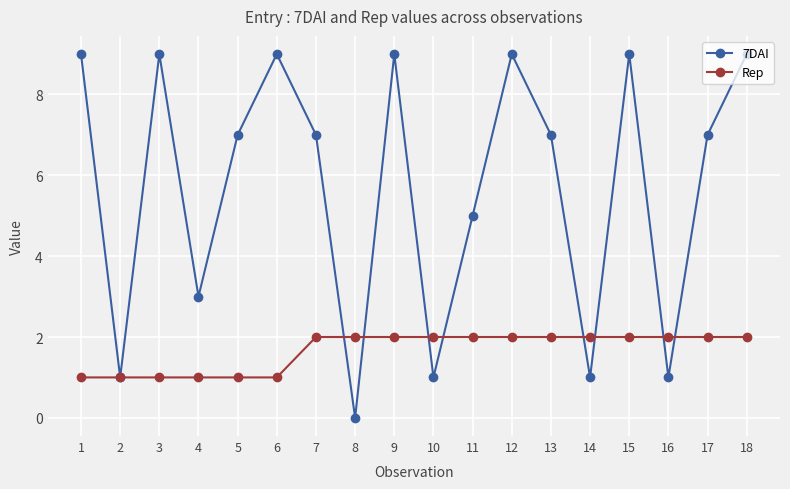

The 7DAI series shows 5 at 6. True or false?

False